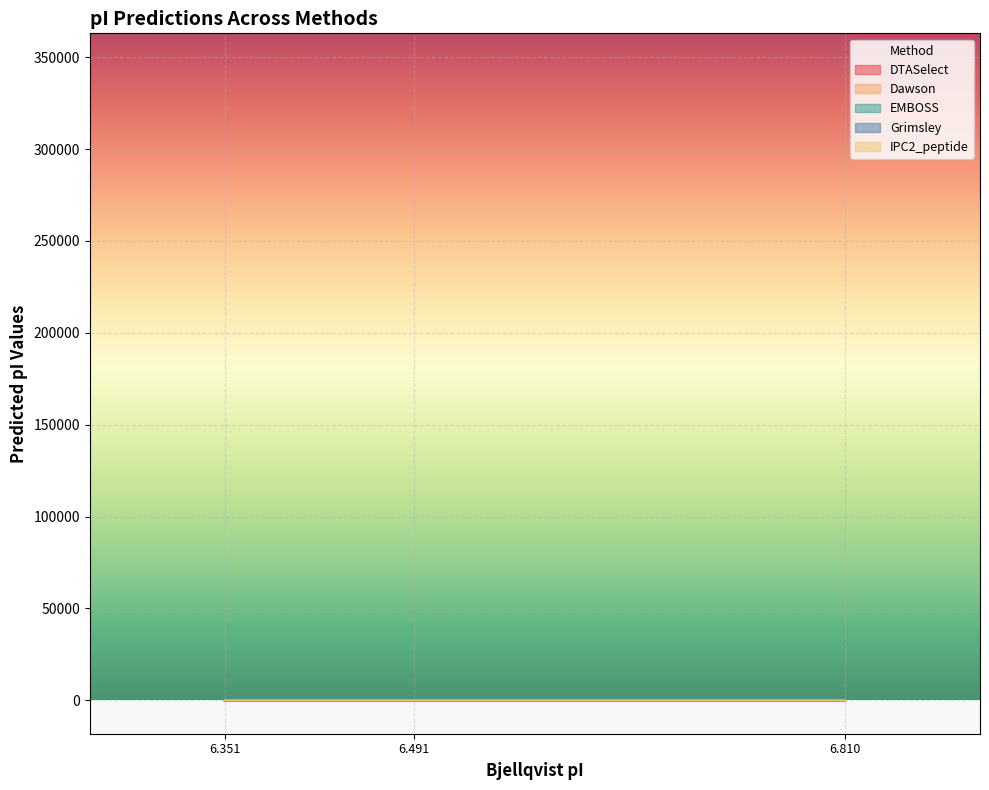

What are all the series names shown in the legend?

DTASelect, Dawson, EMBOSS, Grimsley, IPC2_peptide